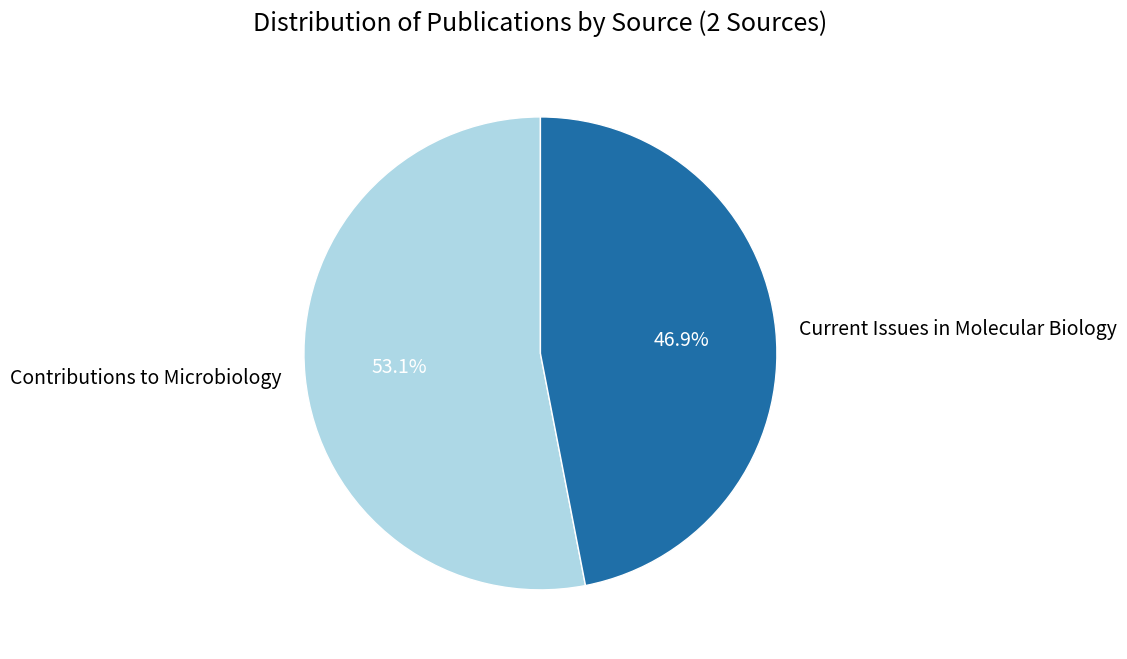

Which category accounts for the majority?

Contributions to Microbiology